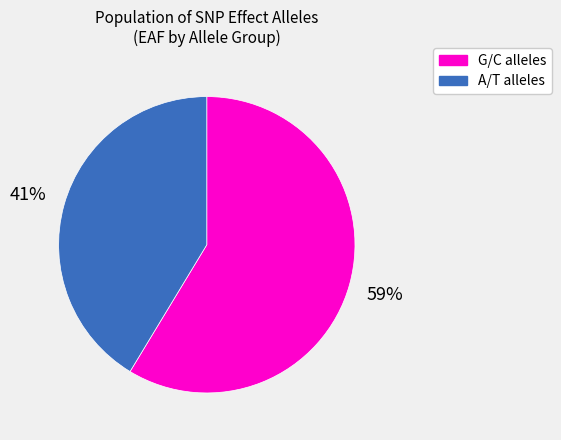

Which slice represents more than half of the pie?

G/C alleles